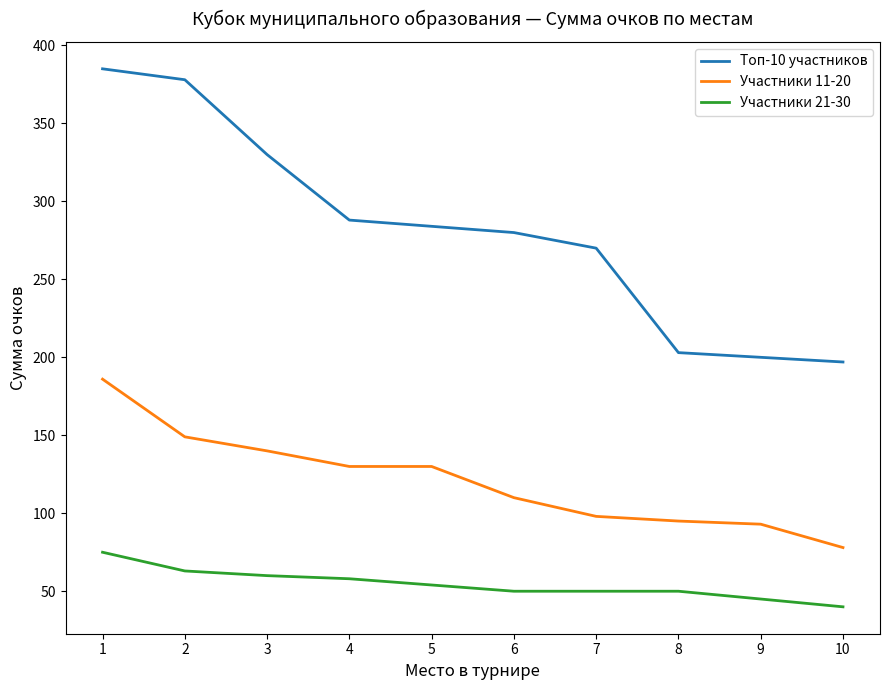

At how many categories does at least one series exceed 178?

10